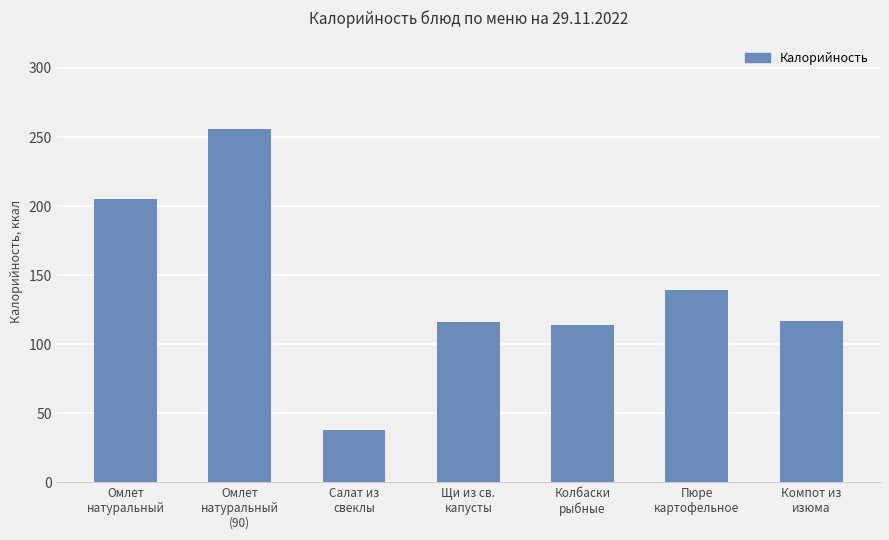

Does the chart contain stacked bars?

No